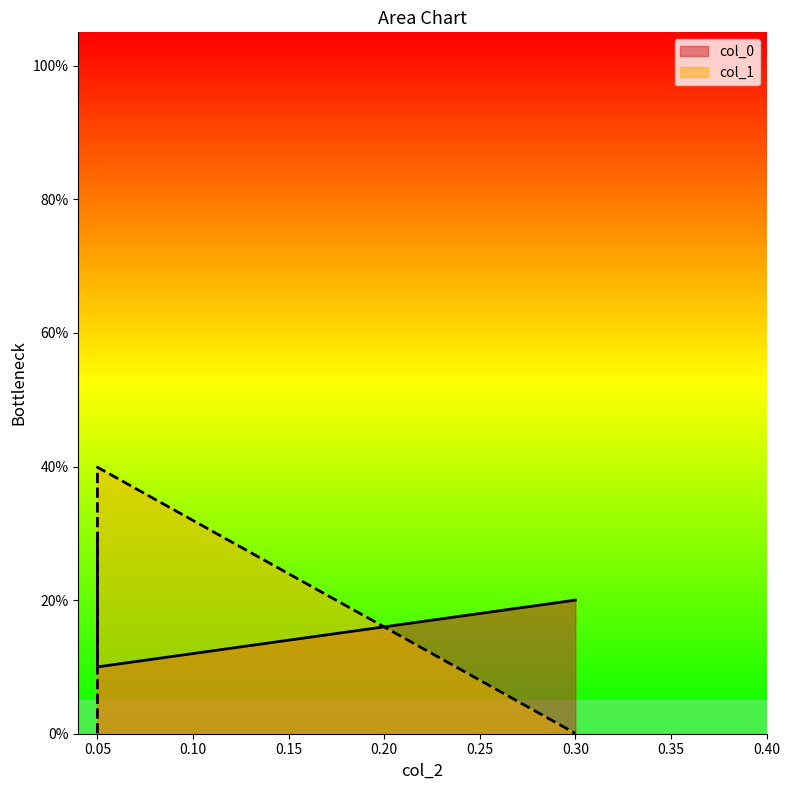

Reading left to right, what are all the values shown in this chart?

col_0: 0.3	0.1	0.2
col_1: 0.0	0.4	0.0